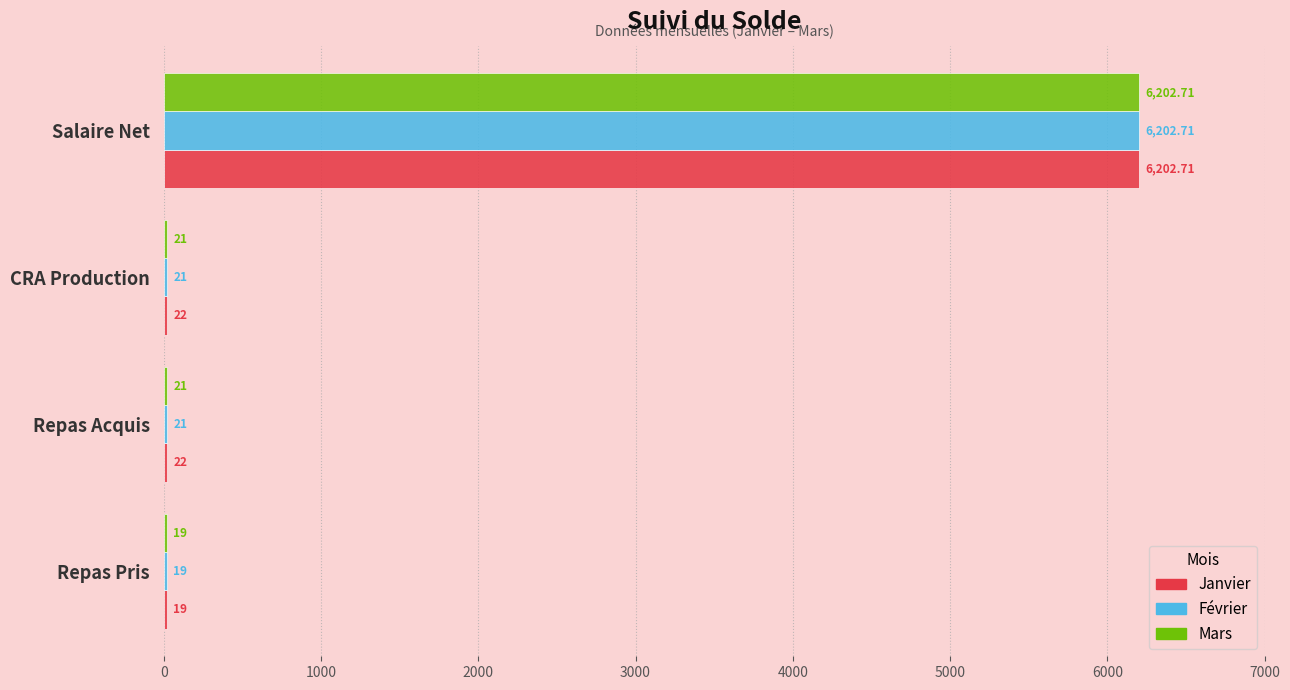

What is the sum of the Février values at Repas Acquis and Repas Pris?

40.0